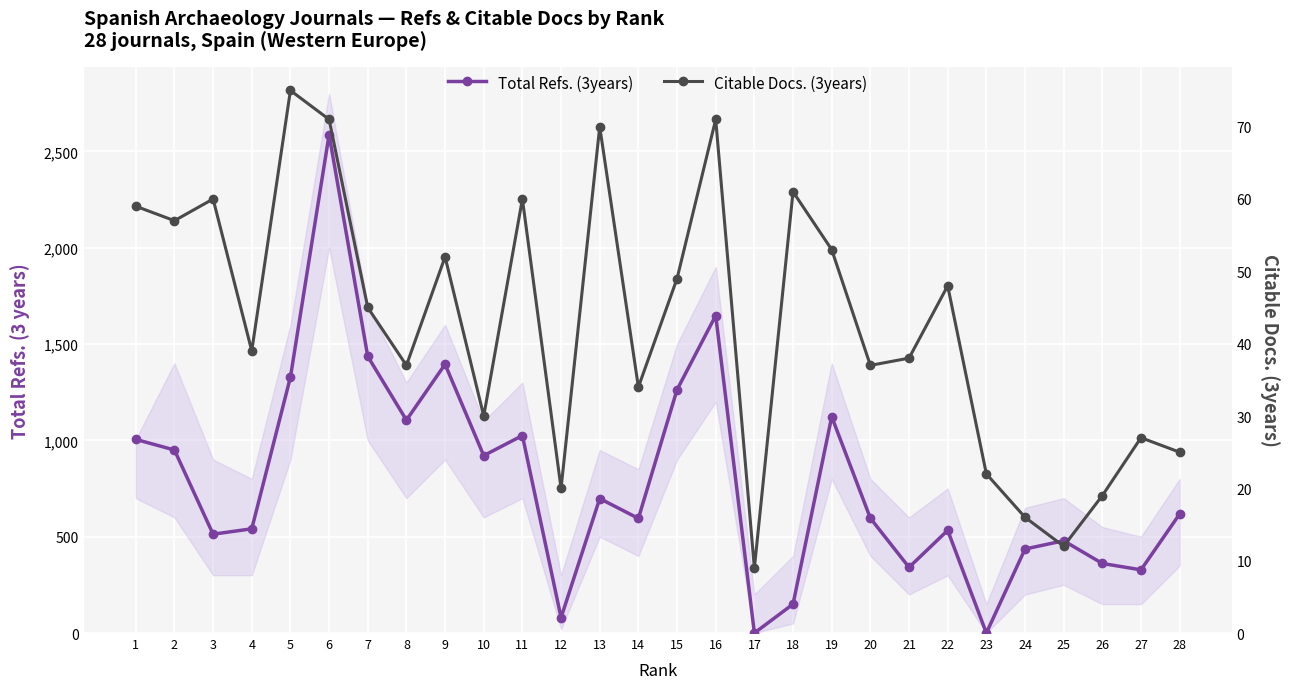

How many times do Total Refs. (3years) and Citable Docs. (3years) cross each other?

4